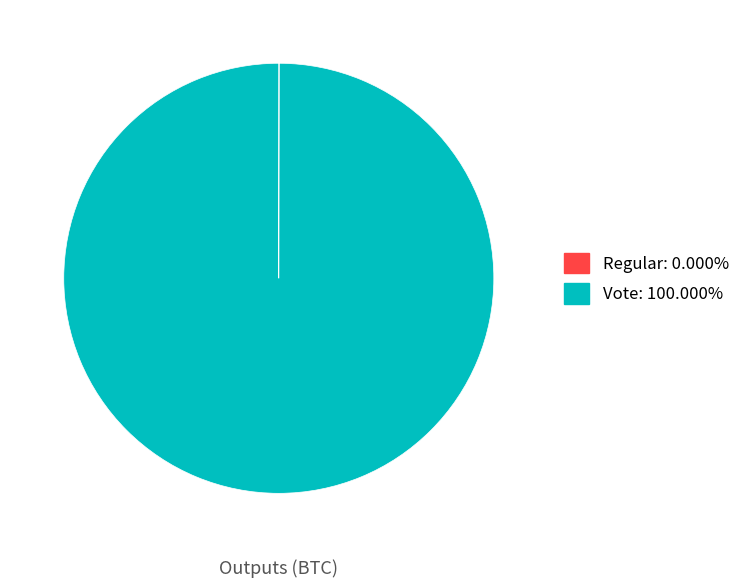

Does any single category account for the majority?

Yes